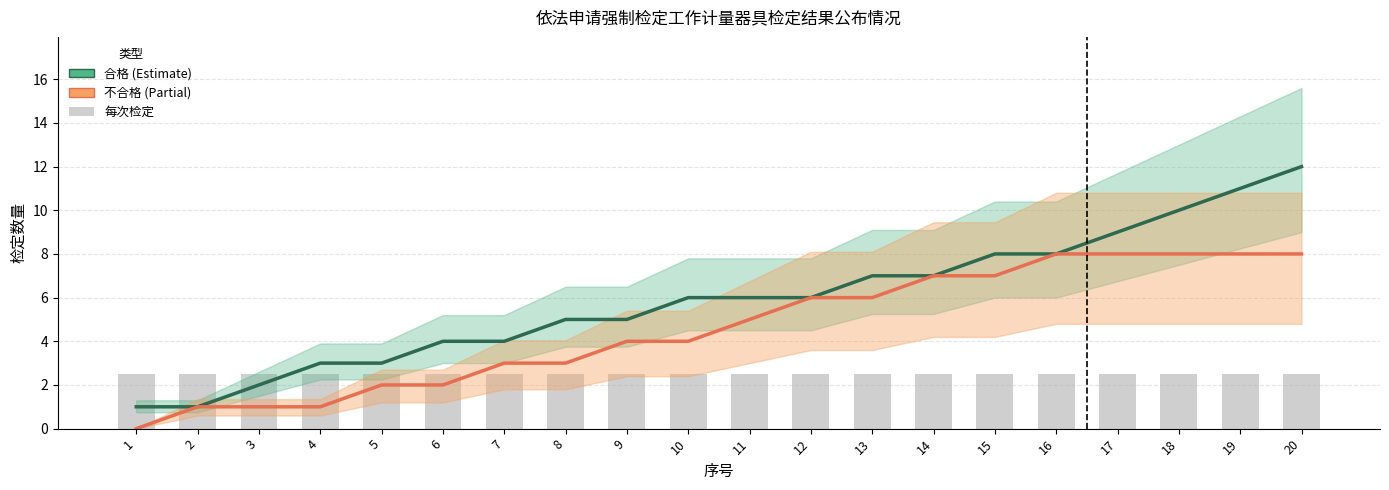

What is the value of the 不合格 bar at the 17th from the left?

8